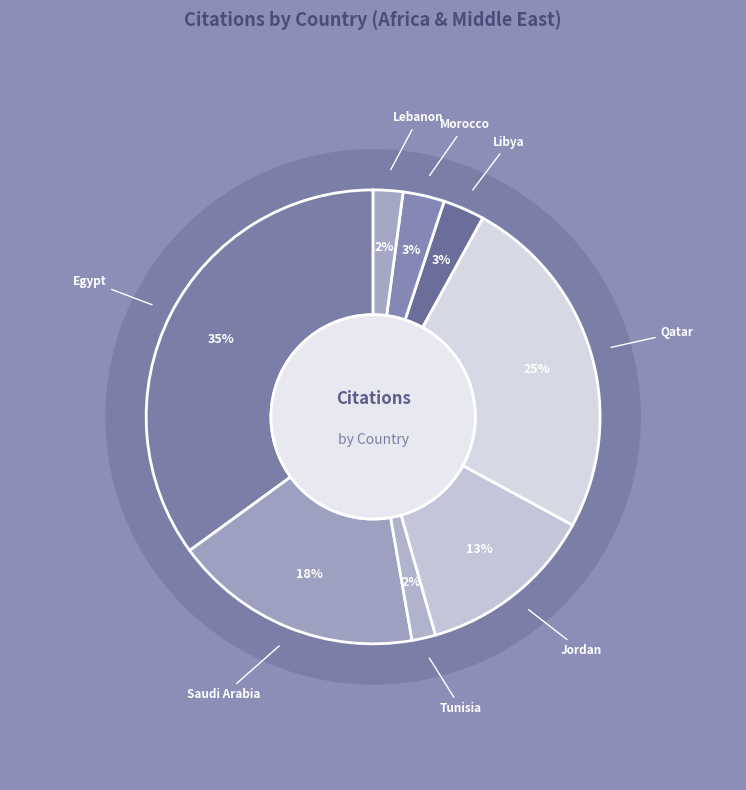

Is Lebanon the majority of the pie?

No